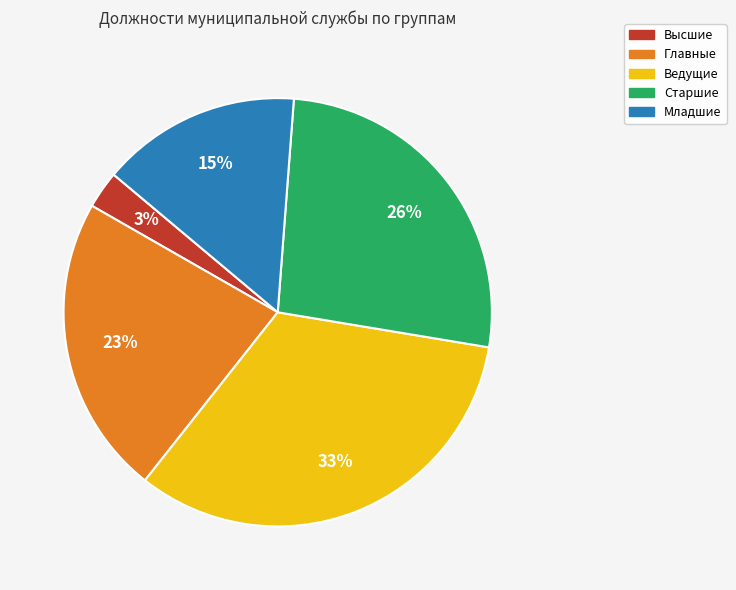

To the nearest percent, what is the difference between the largest and smallest slice percentages?

30%